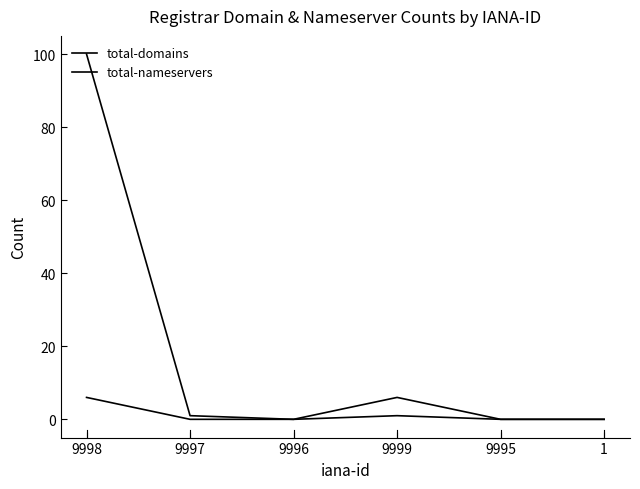

What is the spread (max minus min) of values at 9997?

1